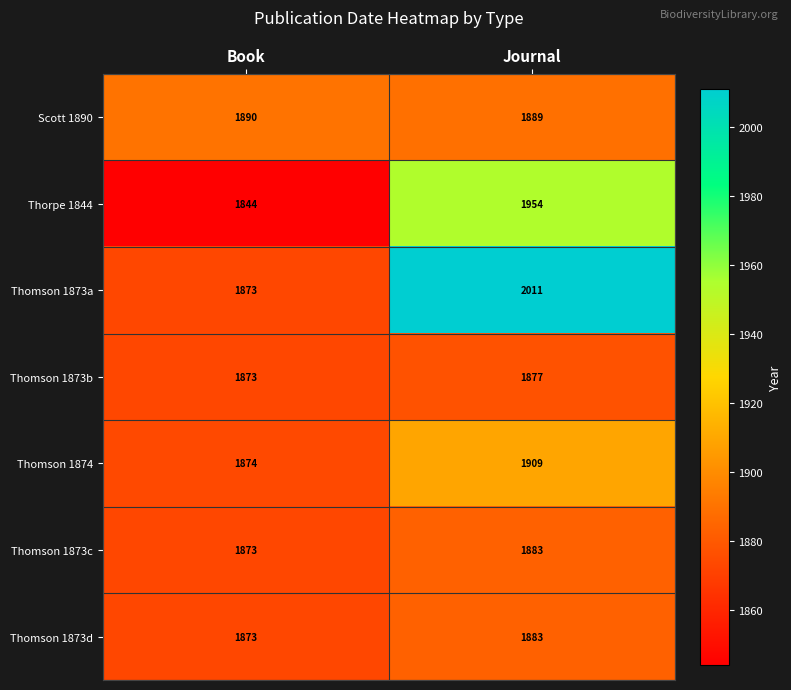

Where is Thomson 1873c nearest to the value 1878?

Book